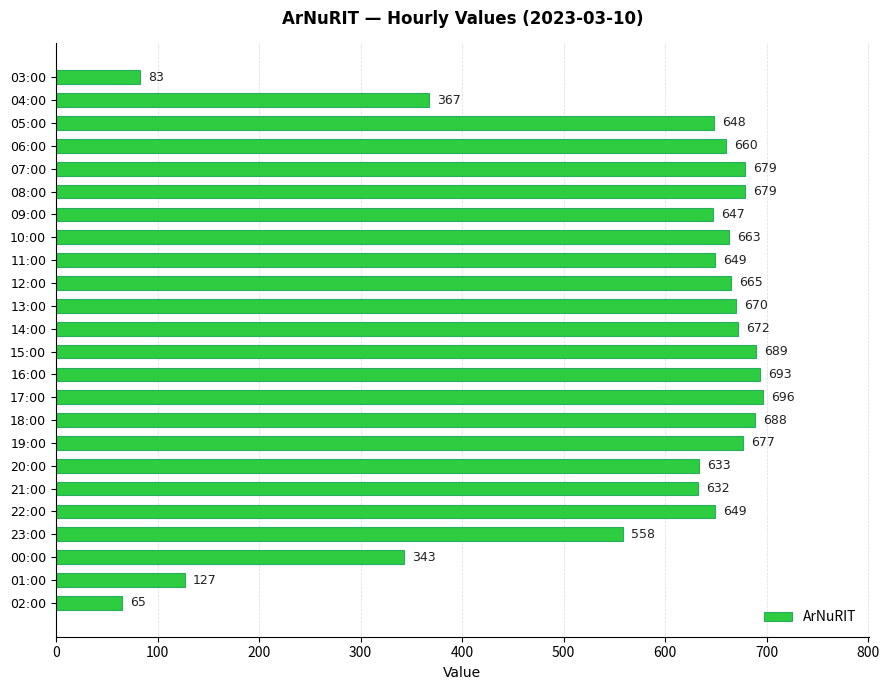

What is the sum of all values?

13532